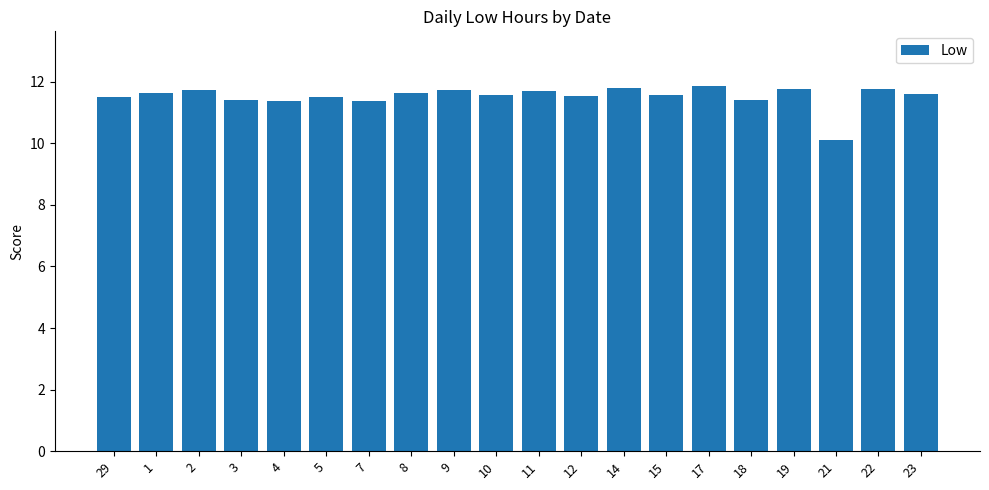

What is the greatest value displayed?

11.9